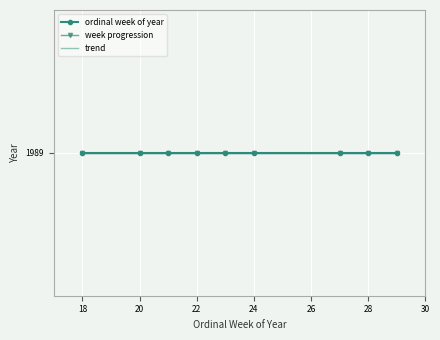

What is the change in value from 23 to 24?

+1